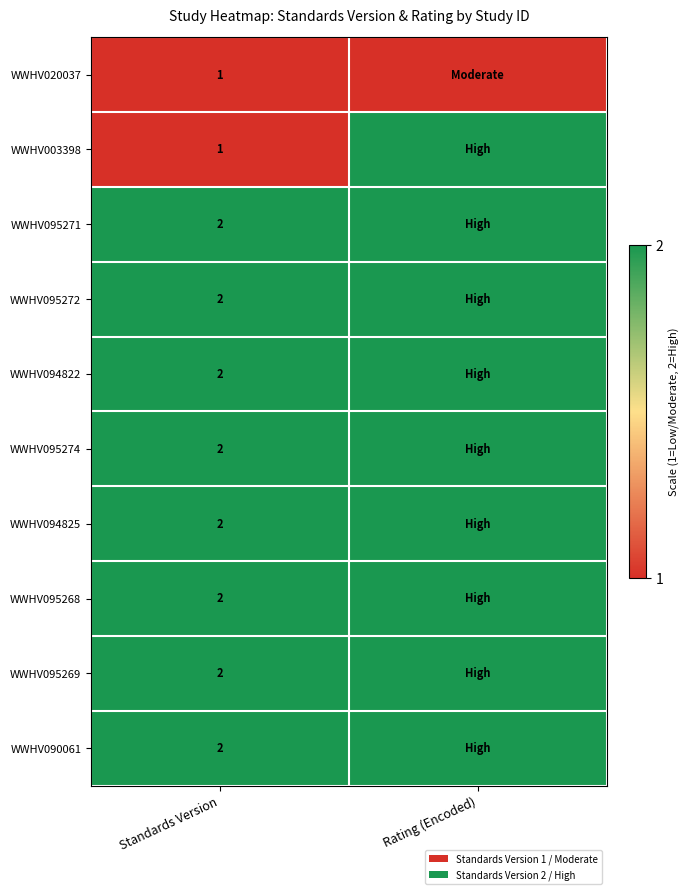

The value of WWHV094822 at Standards Version is 2. True or false?

True